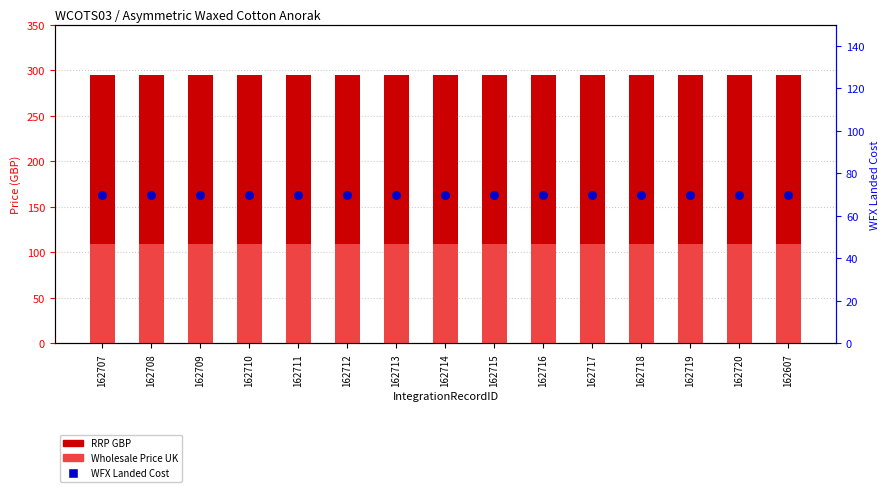

What is the total value across all series at 162708?

473.9